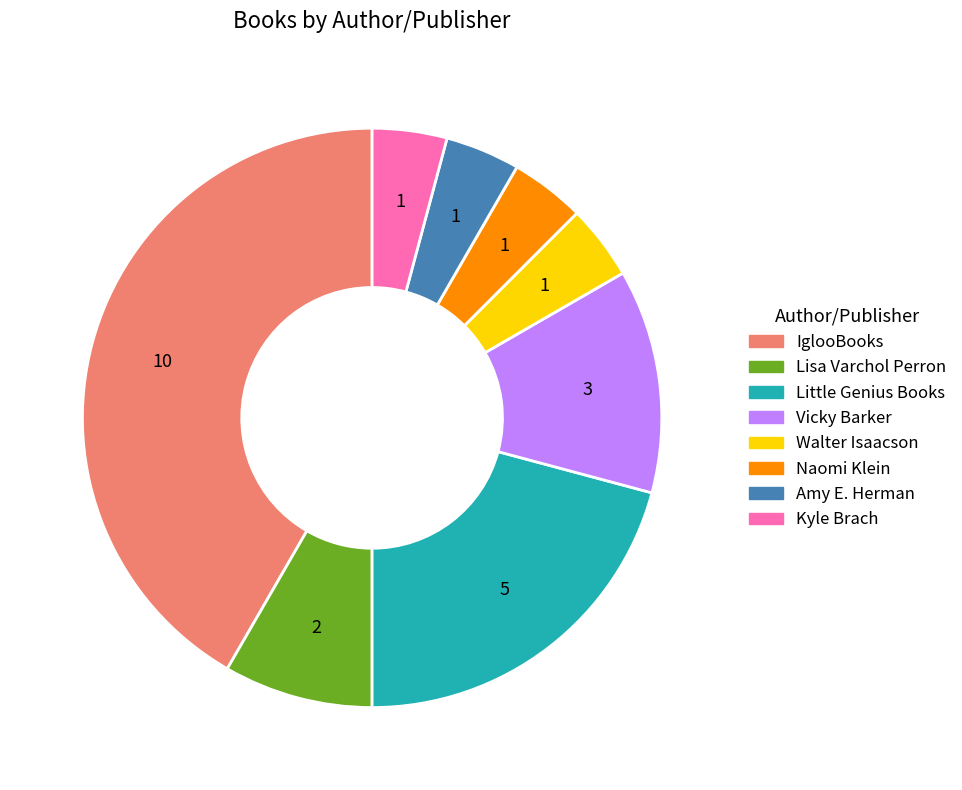

Do Amy E. Herman and Kyle Brach together represent more than half of the pie?

No